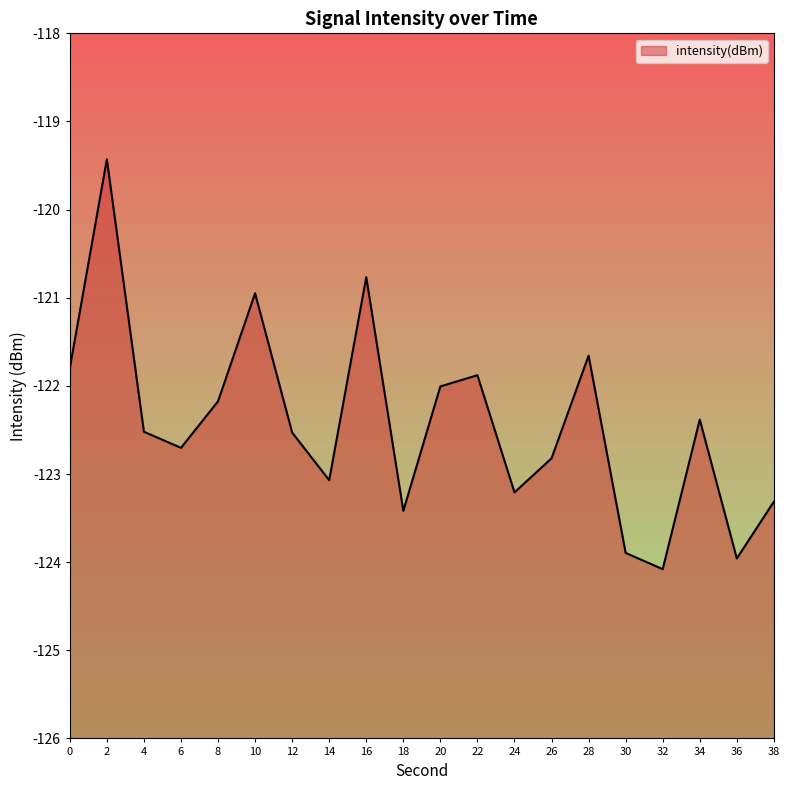

How many series are shown in this chart?

1